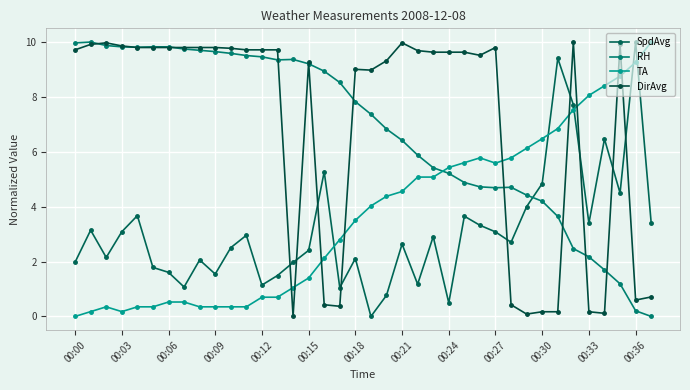

What is the average value of the RH series?

6.7